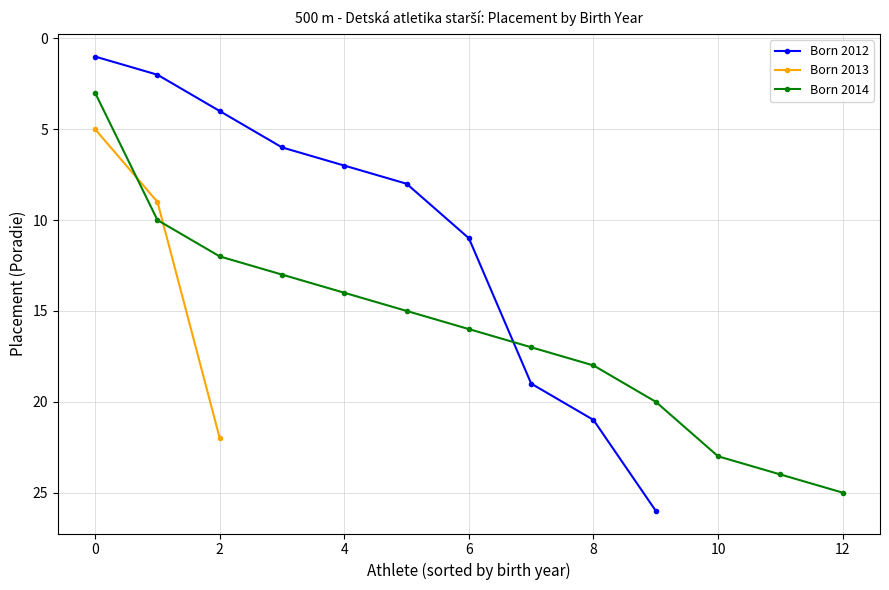

True or false: Born 2012 has a value of 11 at 6.

True